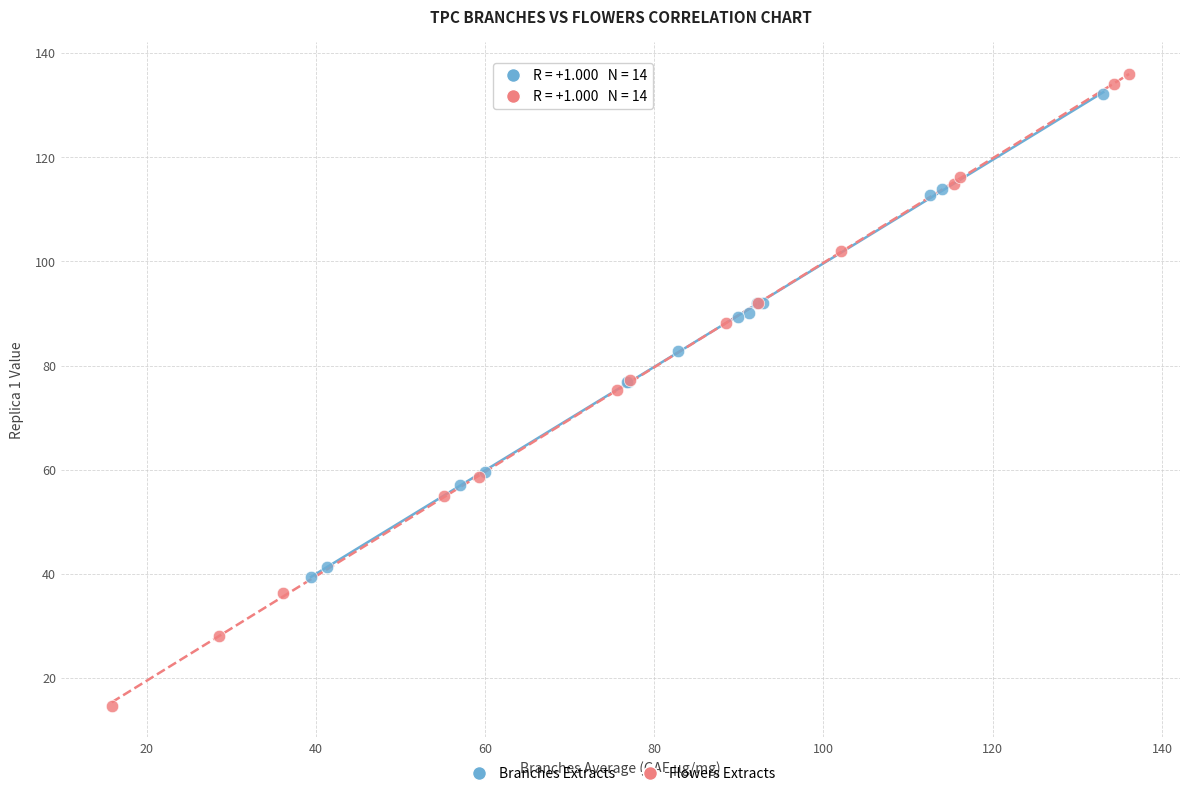

Which series has the widest spread of Y values?

Flowers Extracts